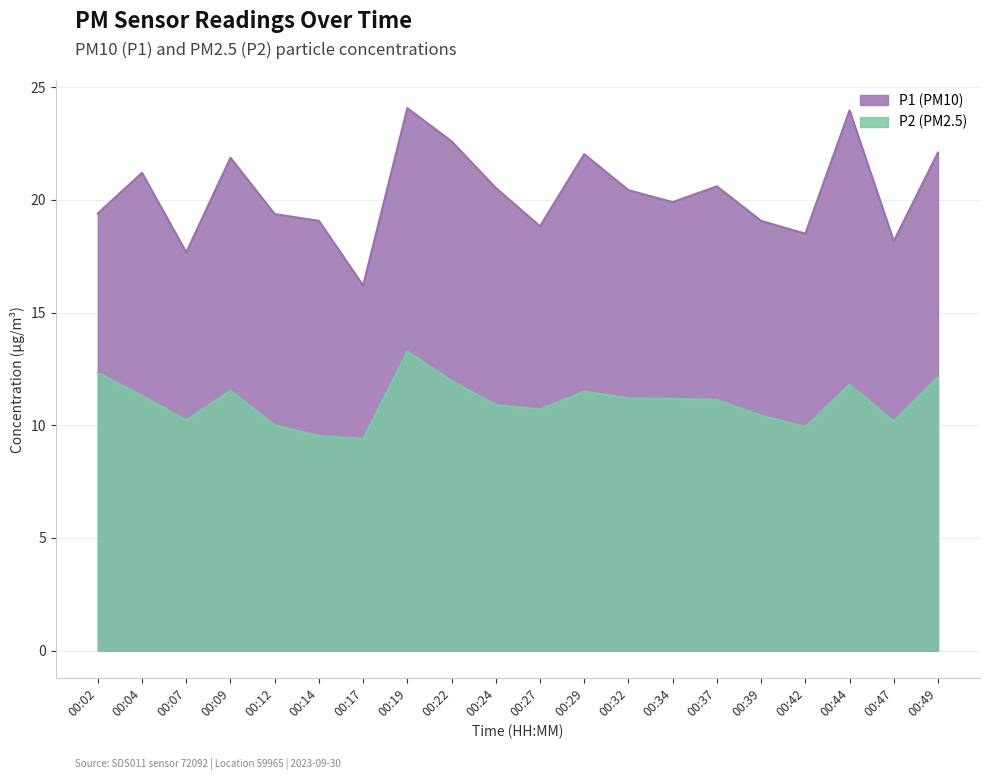

What is the difference between the highest and lowest values at 00:42?

8.6